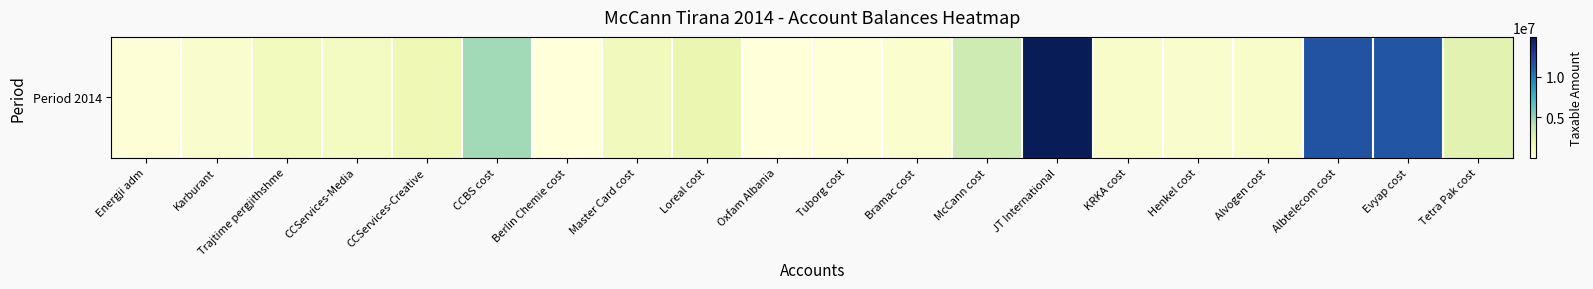

List the labels in order of value, largest first.

JT International, Albtelecom cost, Evyap cost, CCBS cost, McCann cost, Tetra Pak cost, Loreal cost, CCServices-Creative, Master Card cost, Trajtime pergjithshme, CCServices-Media, KRKA cost, Alvogen cost, Henkel cost, Karburant, Bramac cost, Energji adm, Tuborg cost, Berlin Chemie cost, Oxfam Albania